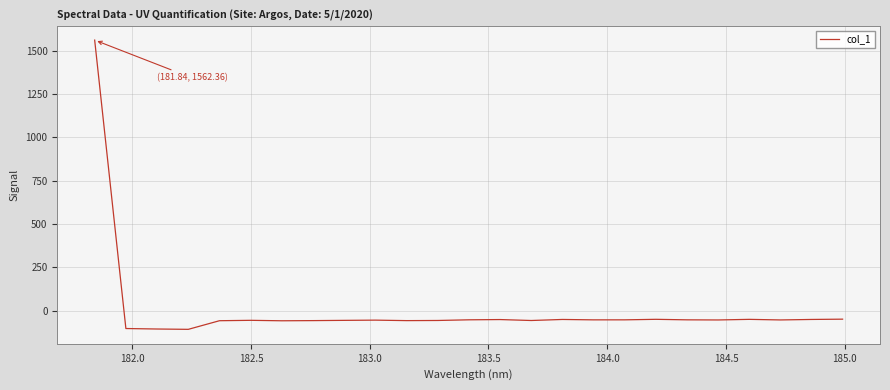

What is the average value?

4.1